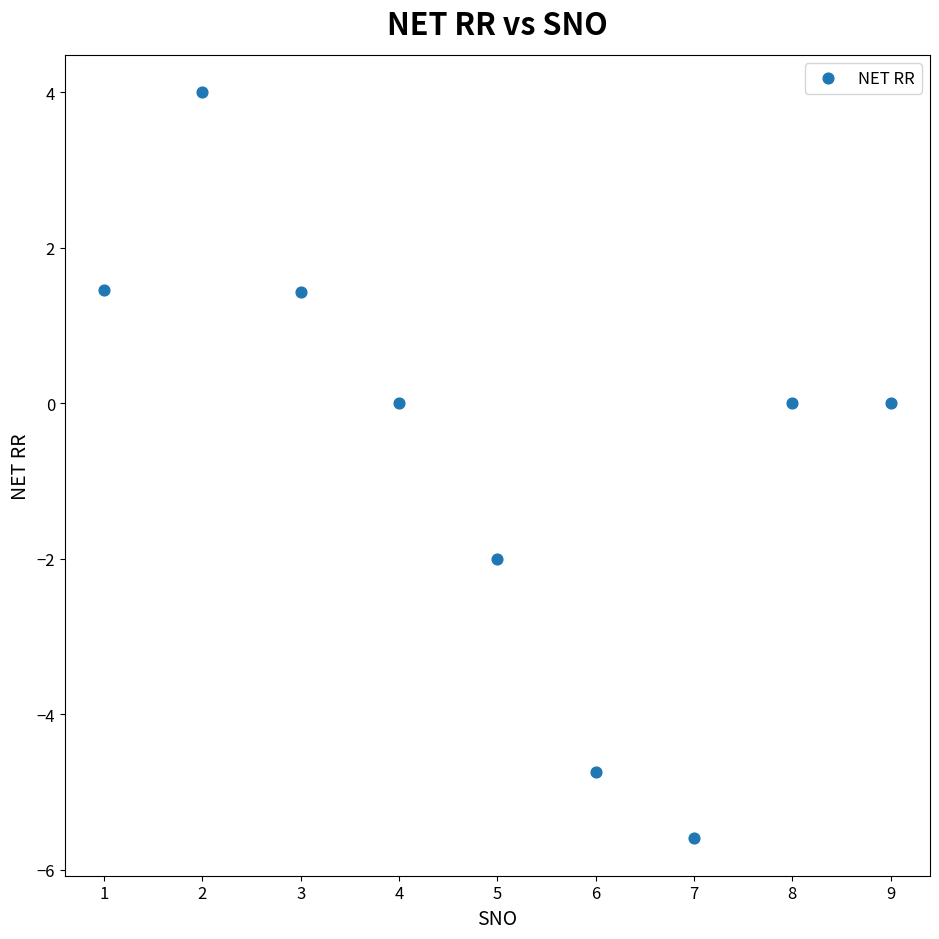

What is the range of X values (max minus min)?

8.0